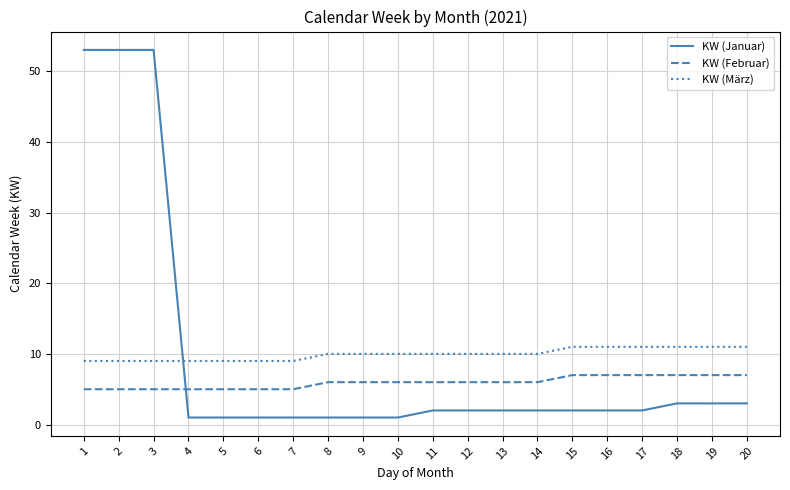

Is it true that KW (März) equals 6 at 12?

False